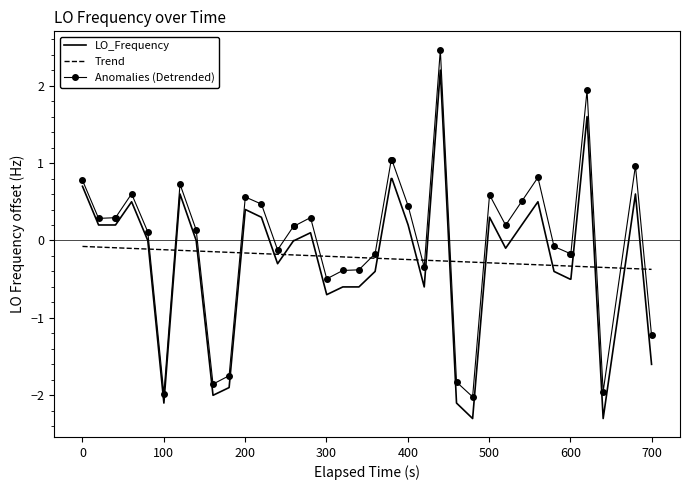

True or false: Anomalies (Detrended) and Trend intersect in this chart.

True